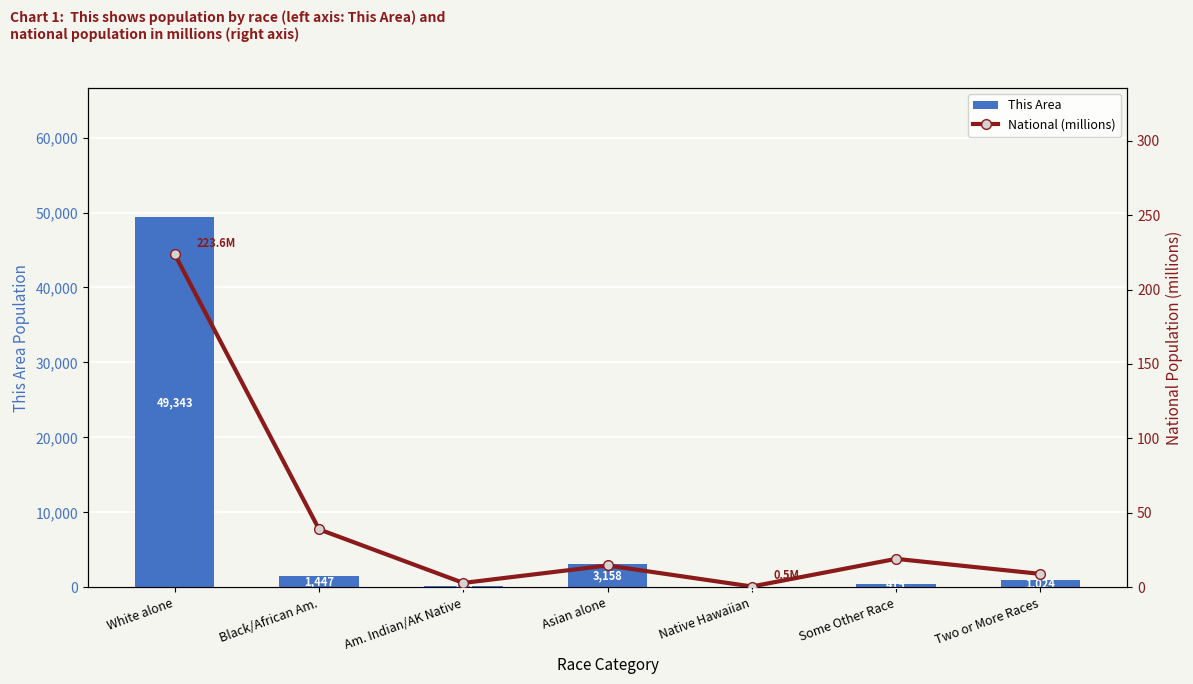

At Some Other Race, list the series in order from smallest to largest.

National (millions), This Area